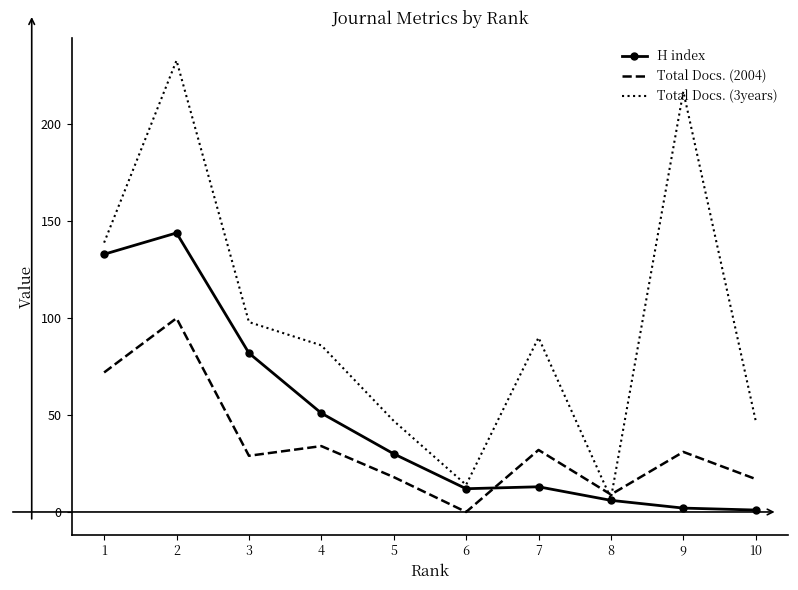

How many positive values does the Total Docs. (2004) series have?

9